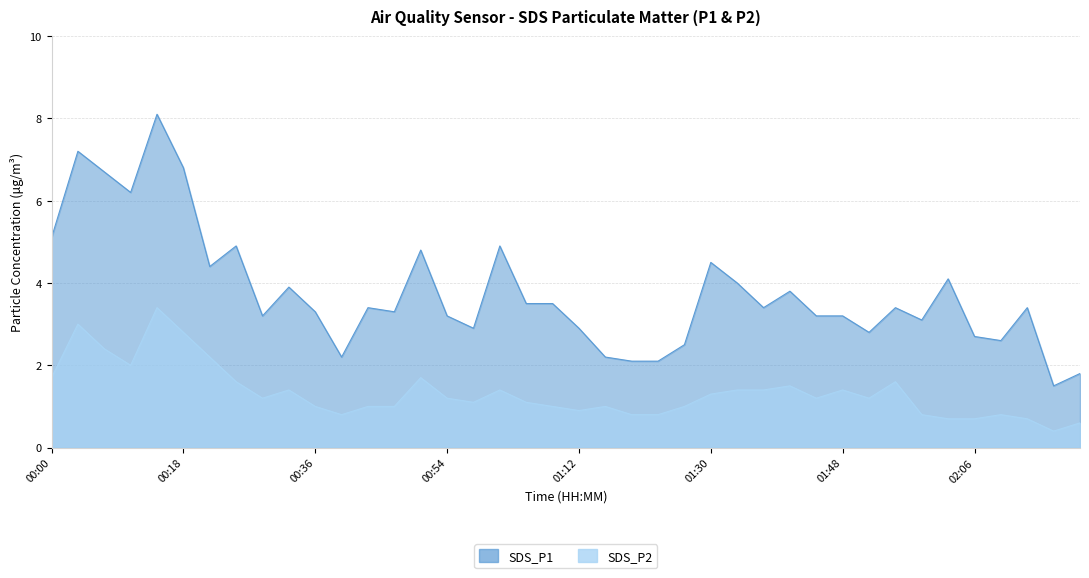

What is the sum of all SDS_P2 values?

53.2